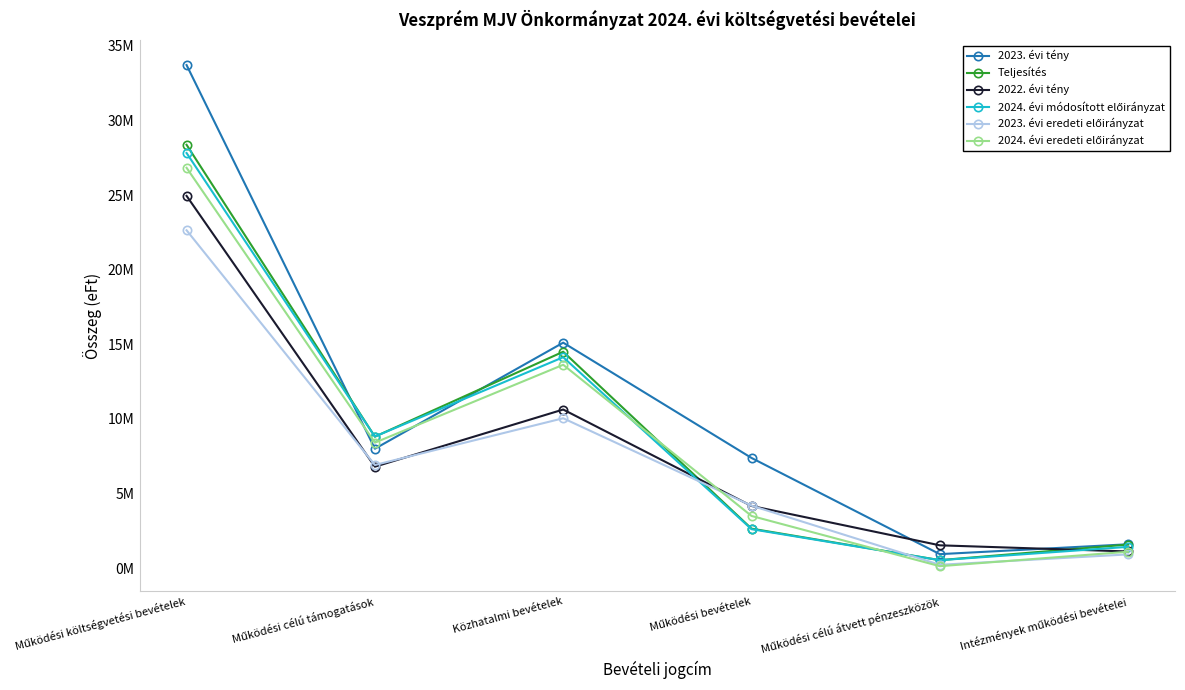

What is the difference between the highest and lowest values at Intézmények működési bevételei?

679360